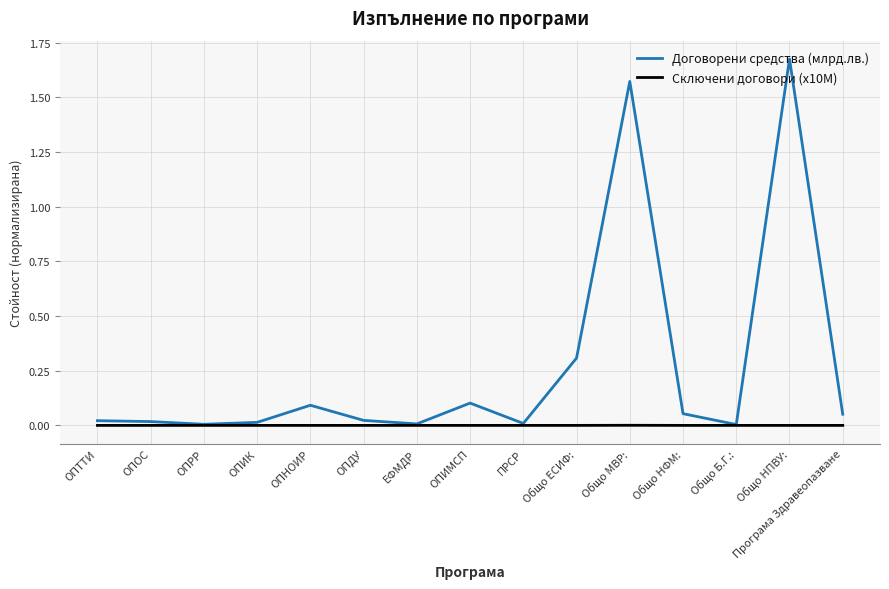

Which category has the highest value in the Договорени средства (млрд.лв.) series?

Общо НПВУ: